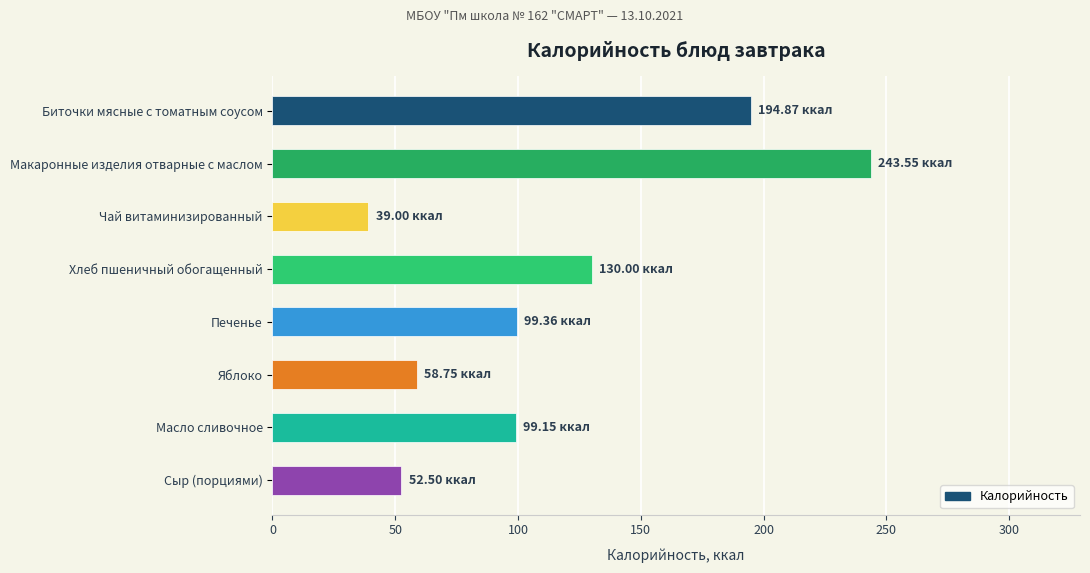

Where is the data nearest to the value 141?

Хлеб пшеничный обогащенный